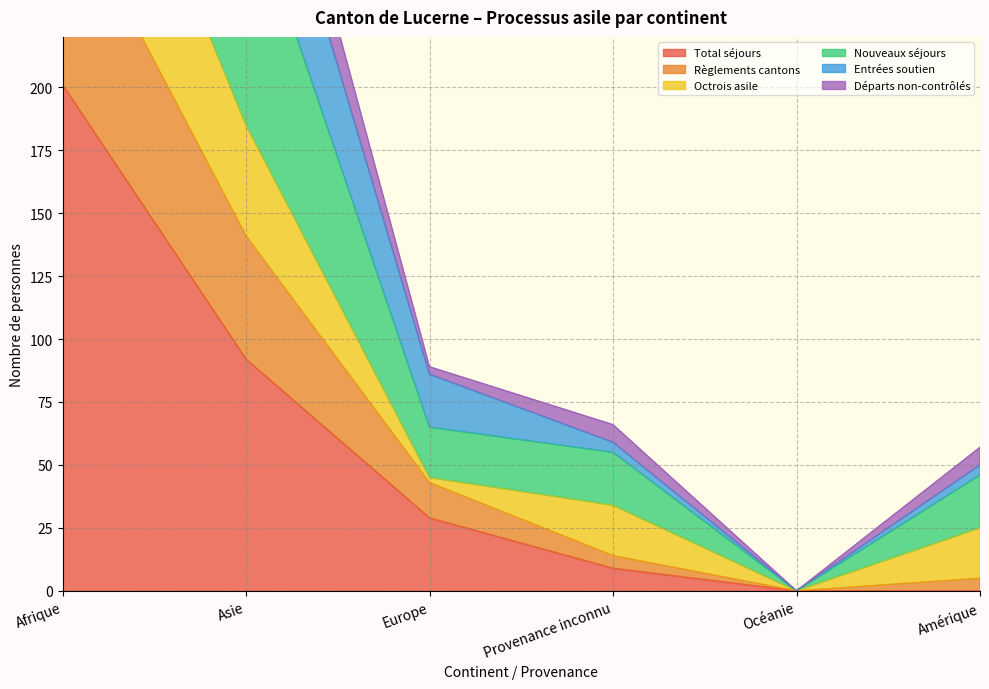

What value does the Règlements cantons series have at Afrique, to the nearest 100?

600